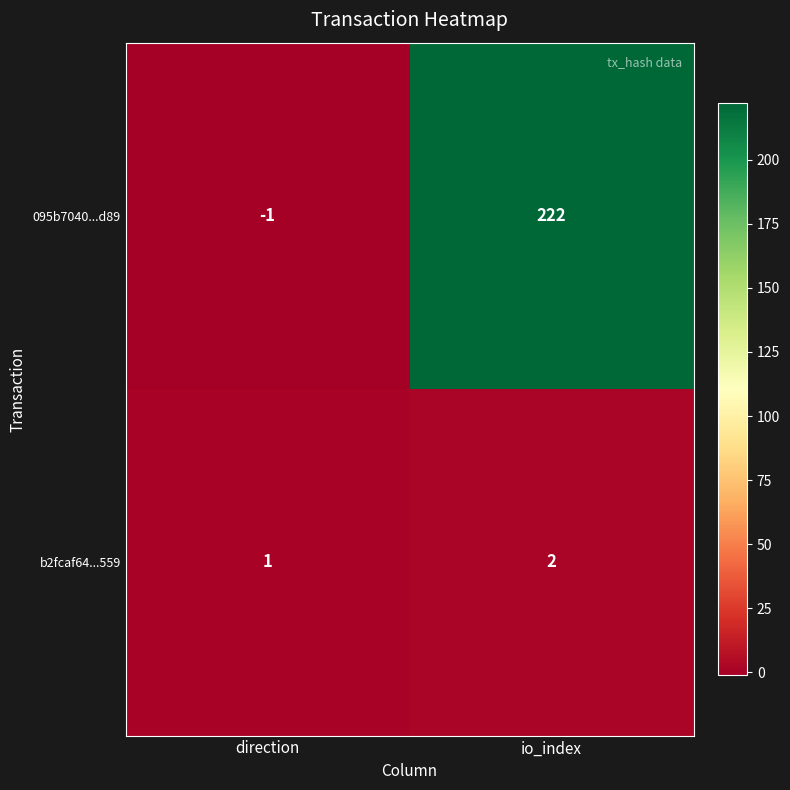

At which category is the sum across all series the highest?

io_index